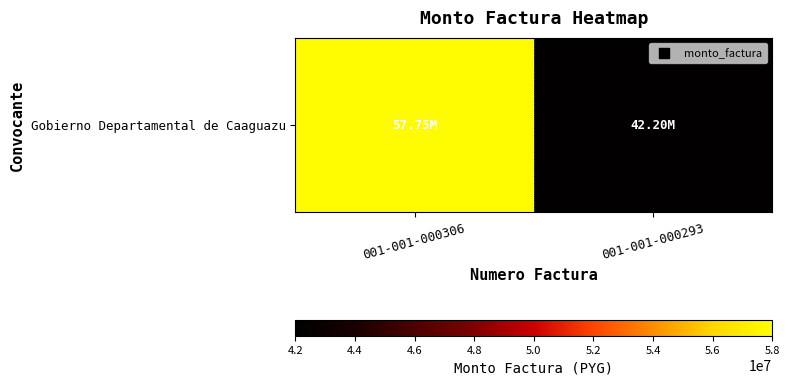

What is the difference between the maximum and minimum values?

15550000